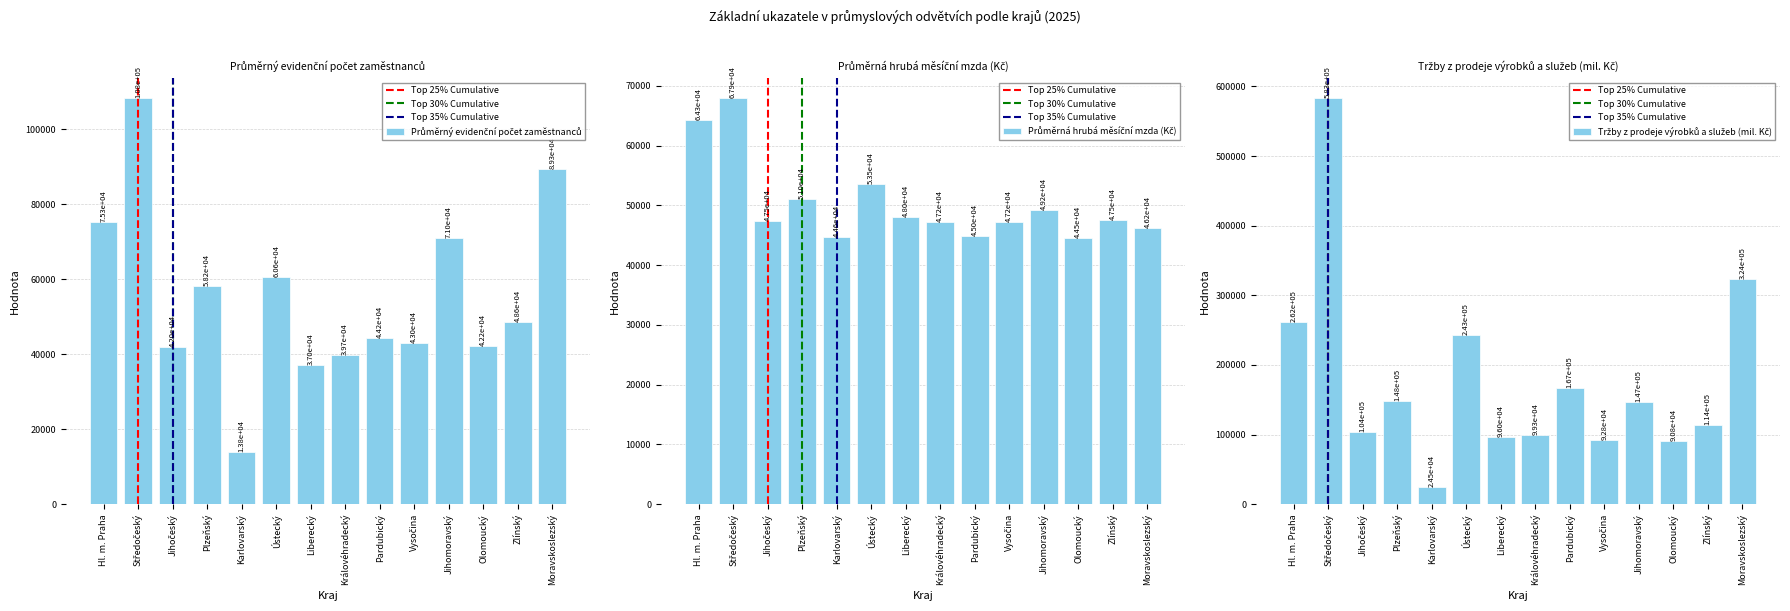

How many data points does each series have?

14